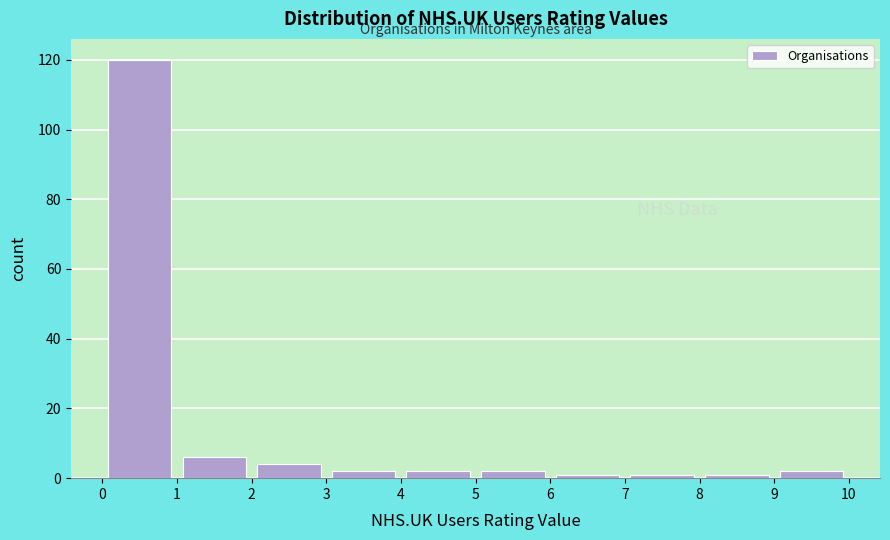

How tall is the bar that spans 4 to 5 on the x-axis? The values are not printed on the chart, so give them approximately, as read against the axis.

2